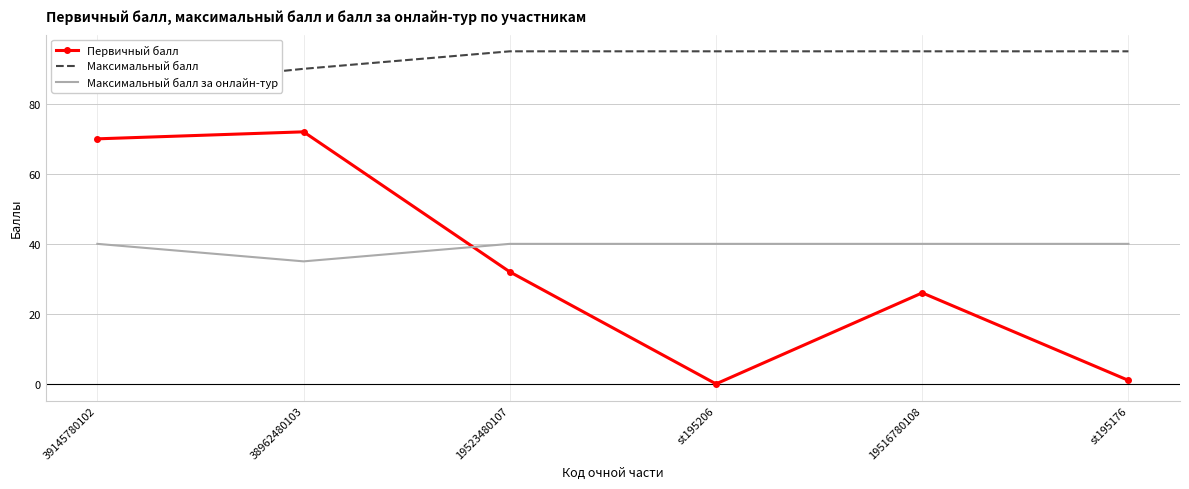

In Первичный балл, how many points are lower than both neighbors (excluding endpoints)?

1